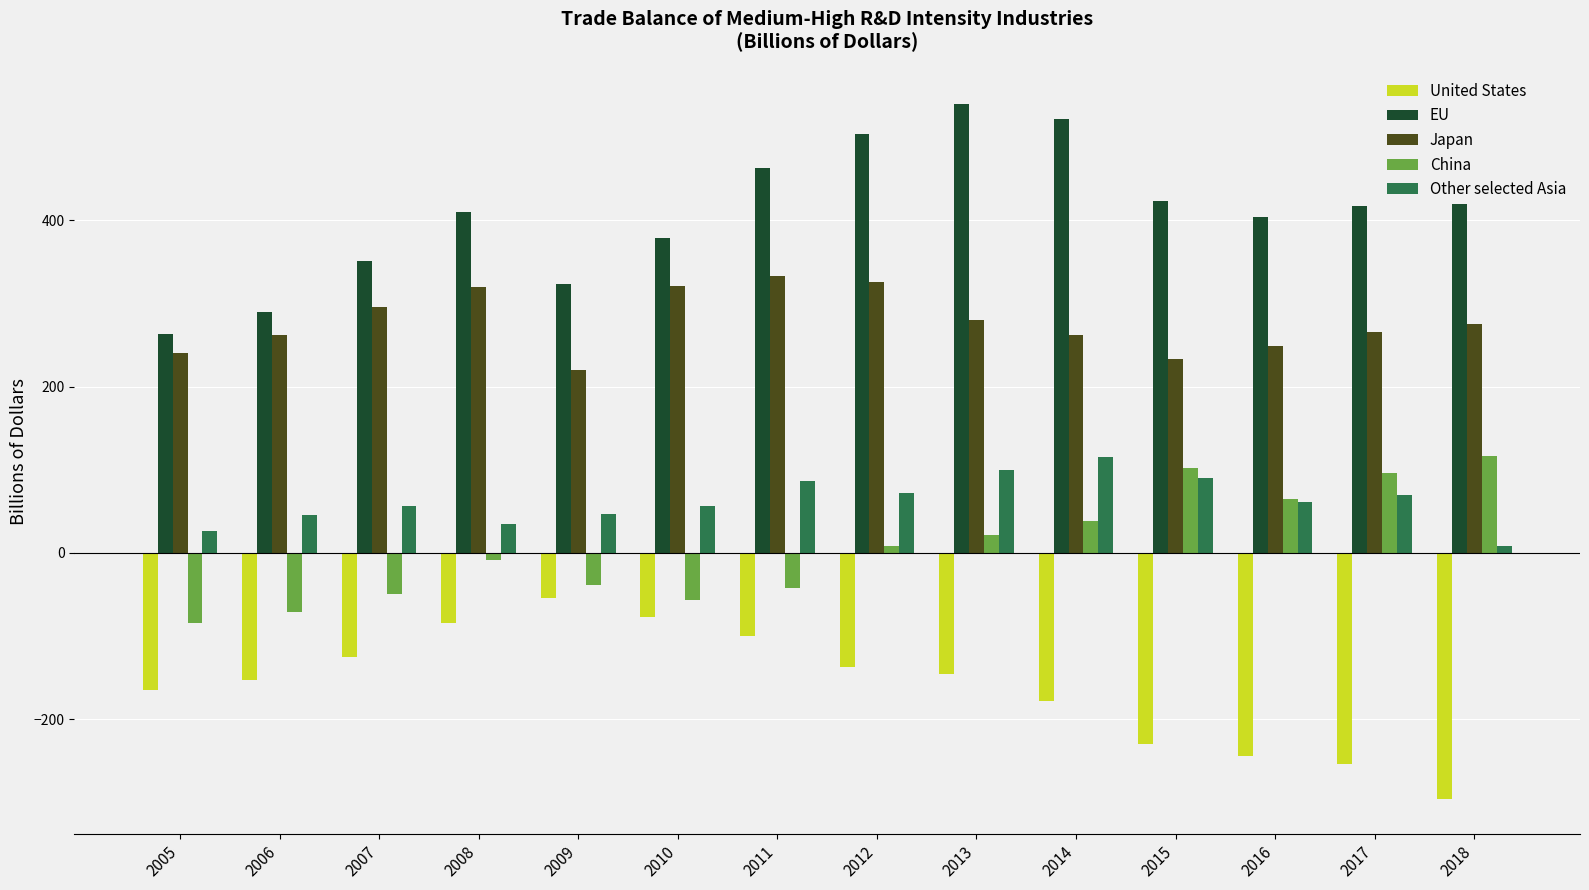

The Japan series shows 126.1 at 2005. True or false?

False